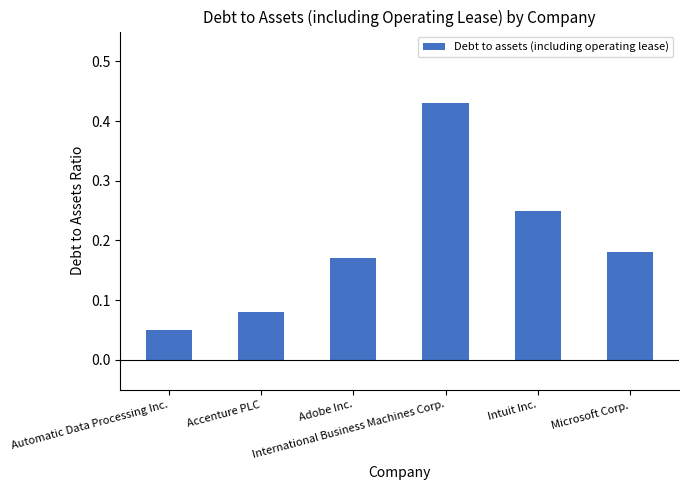

What is the label of the 4th bar from the right?

Adobe Inc.